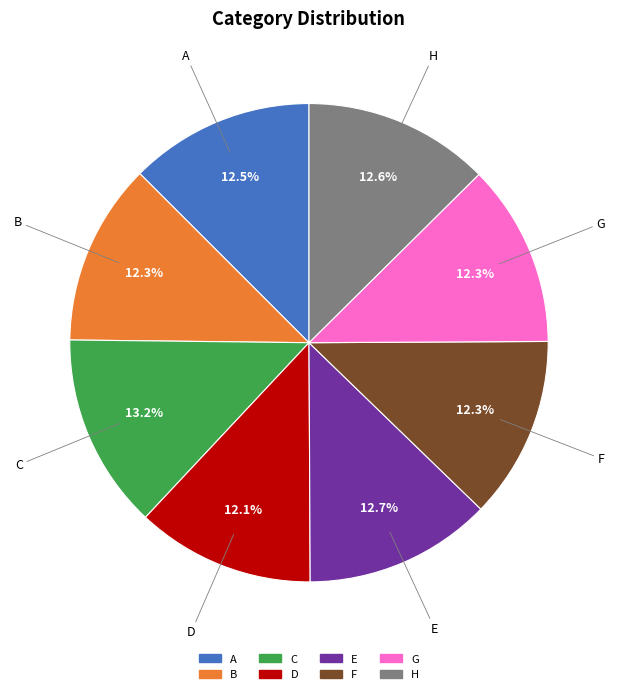

Is the sum of D and C greater than half?

No